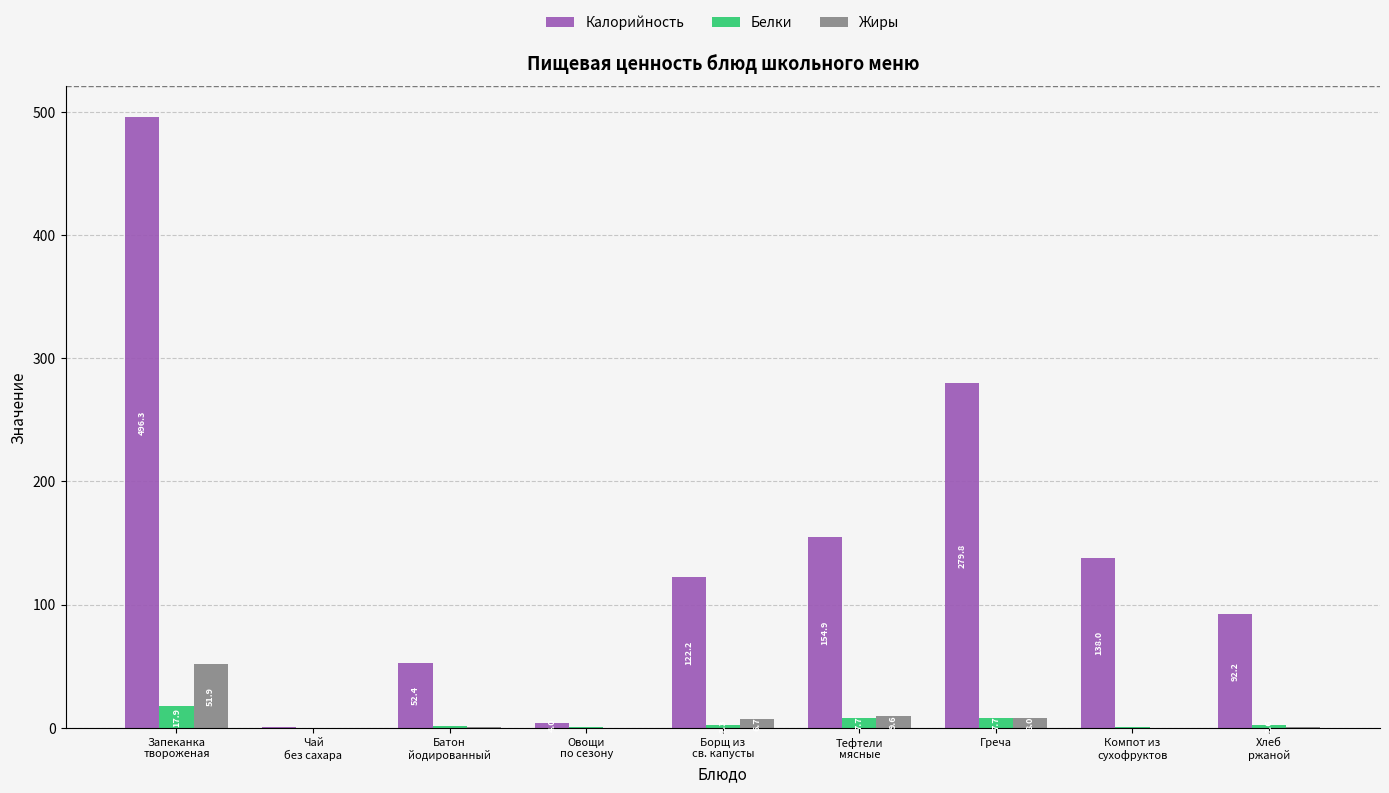

Is the value of Белки at Запеканка
твороженая greater than the value of Калорийность at Батон
йодированный?

No